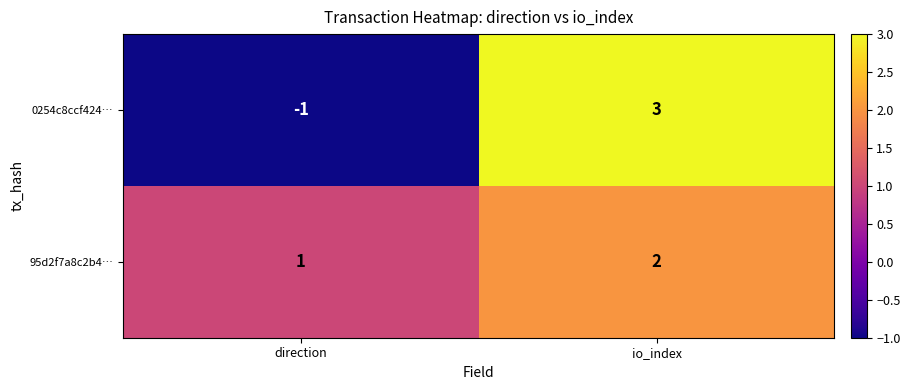

Rank the series at io_index from lowest to highest value.

95d2f7a8c2b4…, 0254c8ccf424…